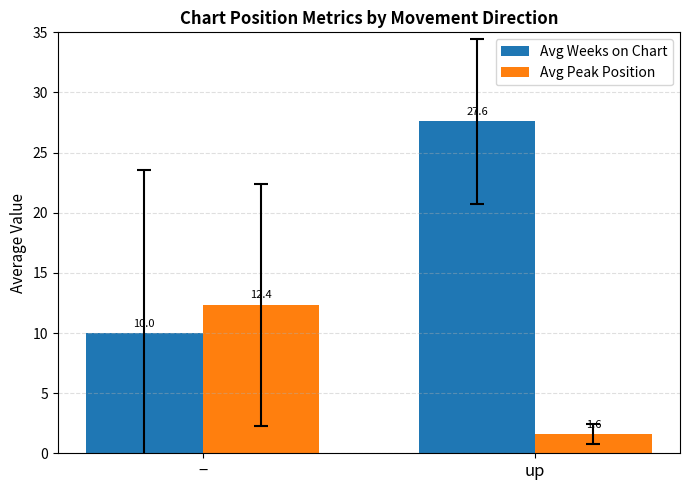

How many groups of bars are there?

2